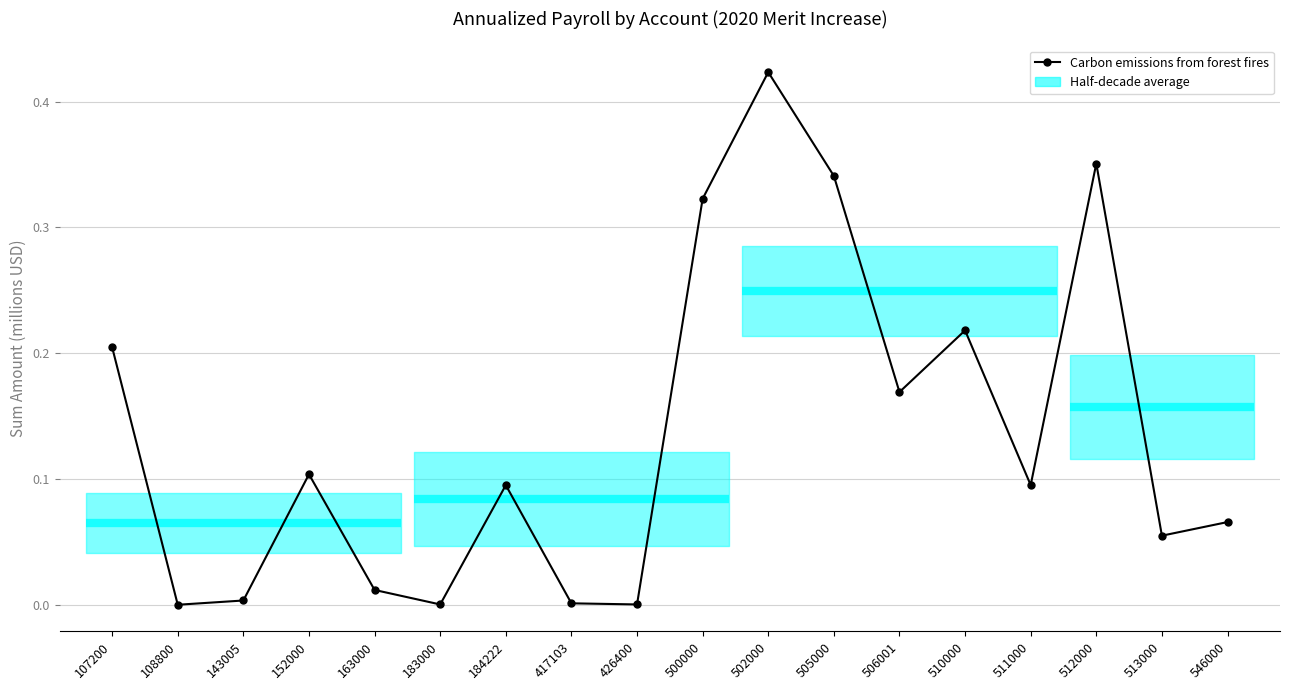

True or false: the data shows 0.1 at 107200.

False